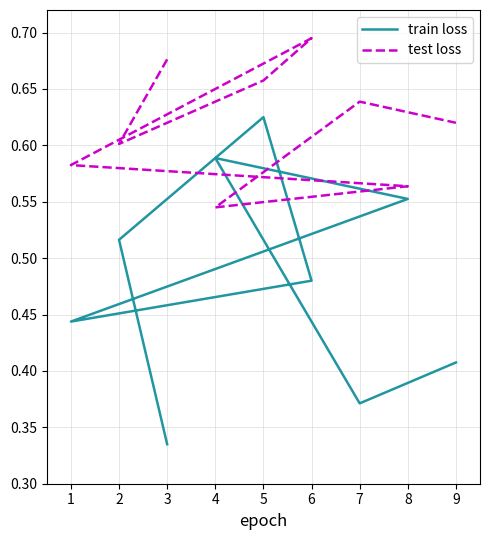

True or false: train loss has more than 0 interior local peaks.

True